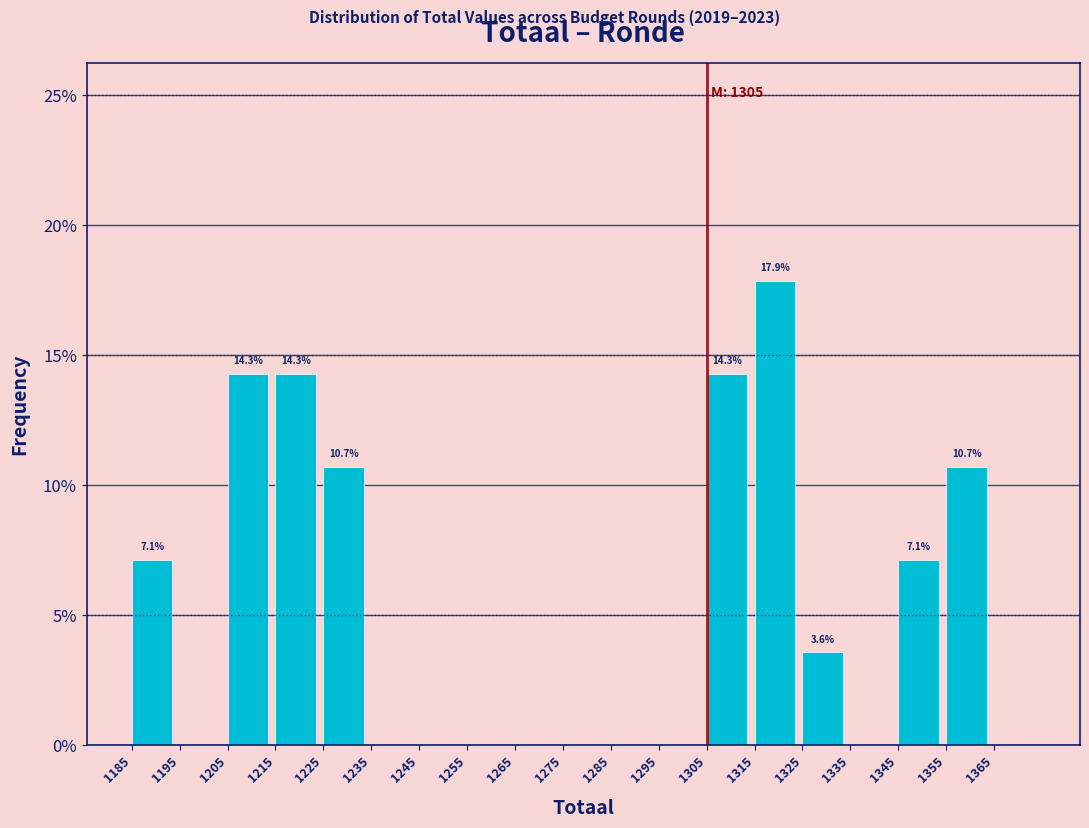

Over which range of the x-axis is the bar tallest?

1315 to 1325